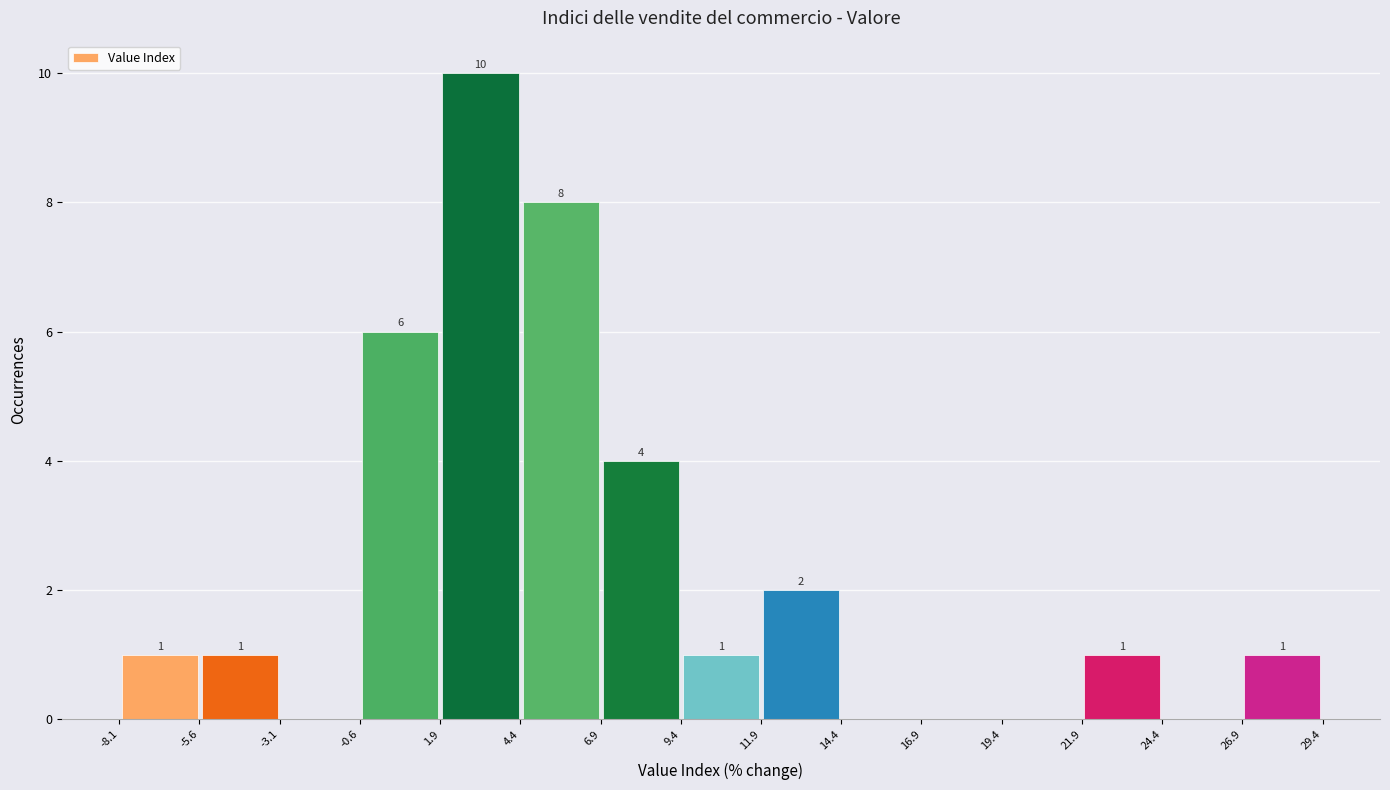

Which range on the x-axis has the tallest bar?

2.0 to 4.5